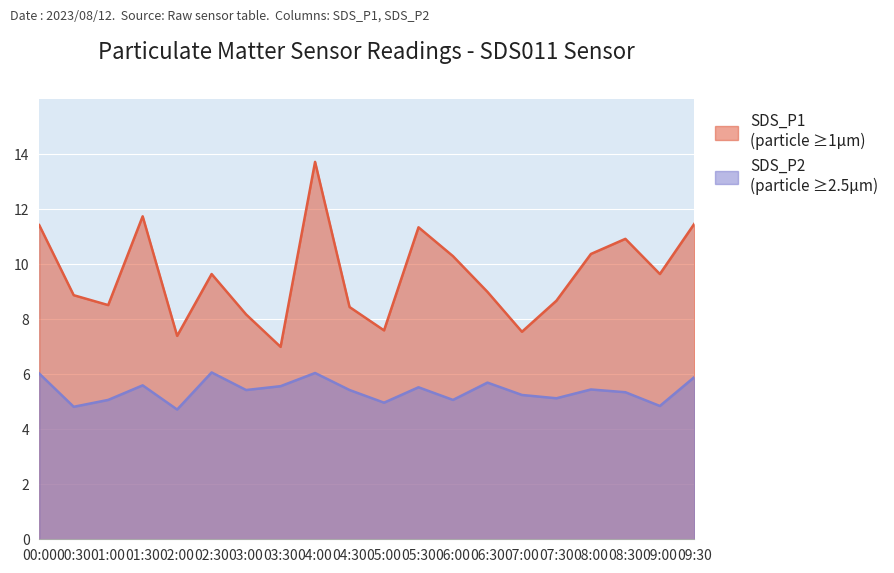

What is the label of the 15th point from the right?

02:30